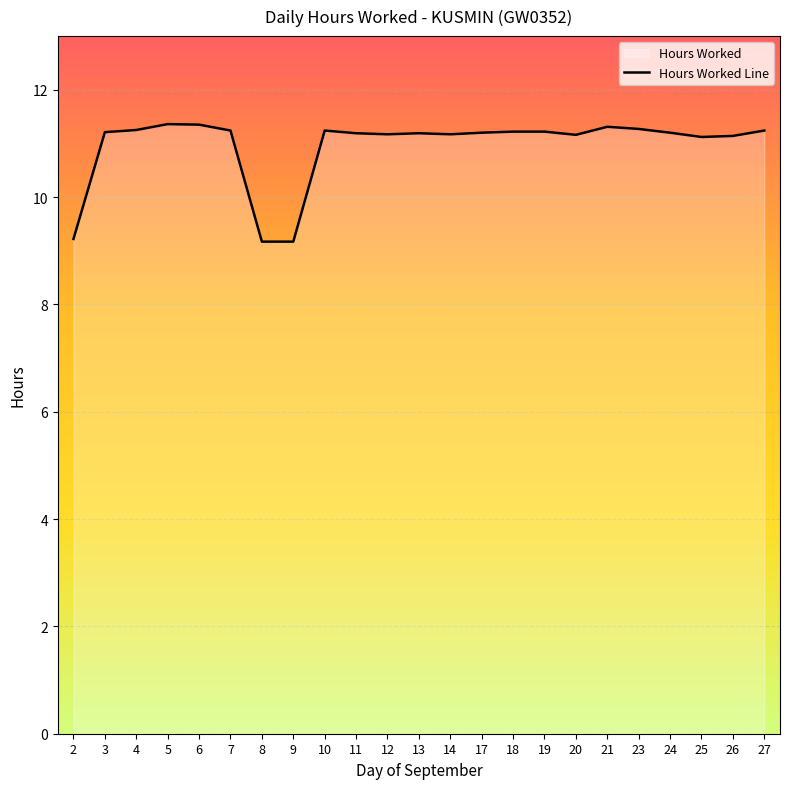

Rank the categories by value from lowest to highest.

8, 9, 2, 25, 26, 20, 12, 14, 11, 13, 17, 24, 3, 18, 19, 7, 10, 27, 4, 23, 21, 6, 5